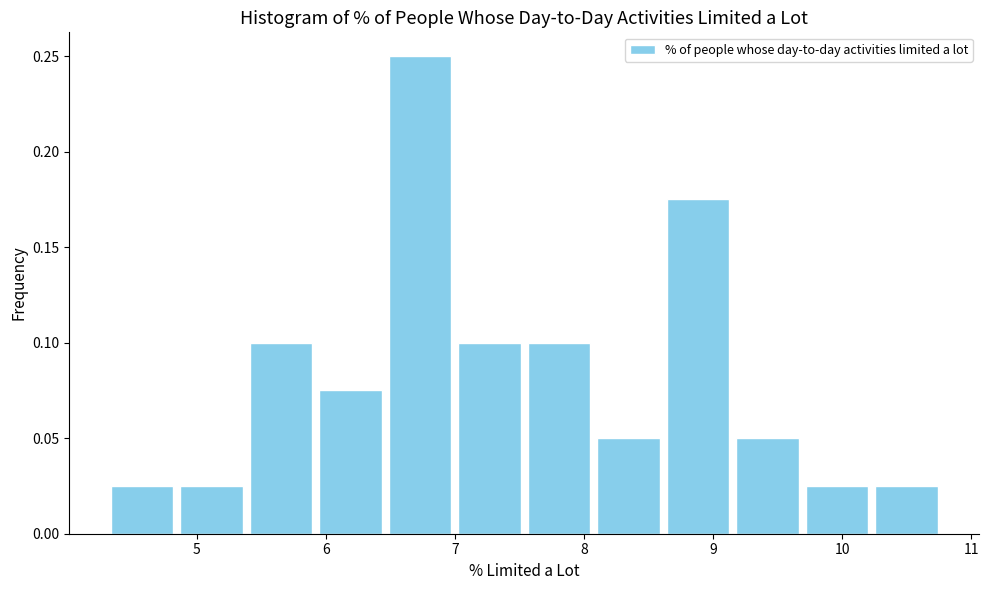

What is the height of the bar covering 10.2 to 10.8 on the x-axis? Neither the bar edges nor the heights are printed on the chart, so give them approximately, as read against the axes.

0.025